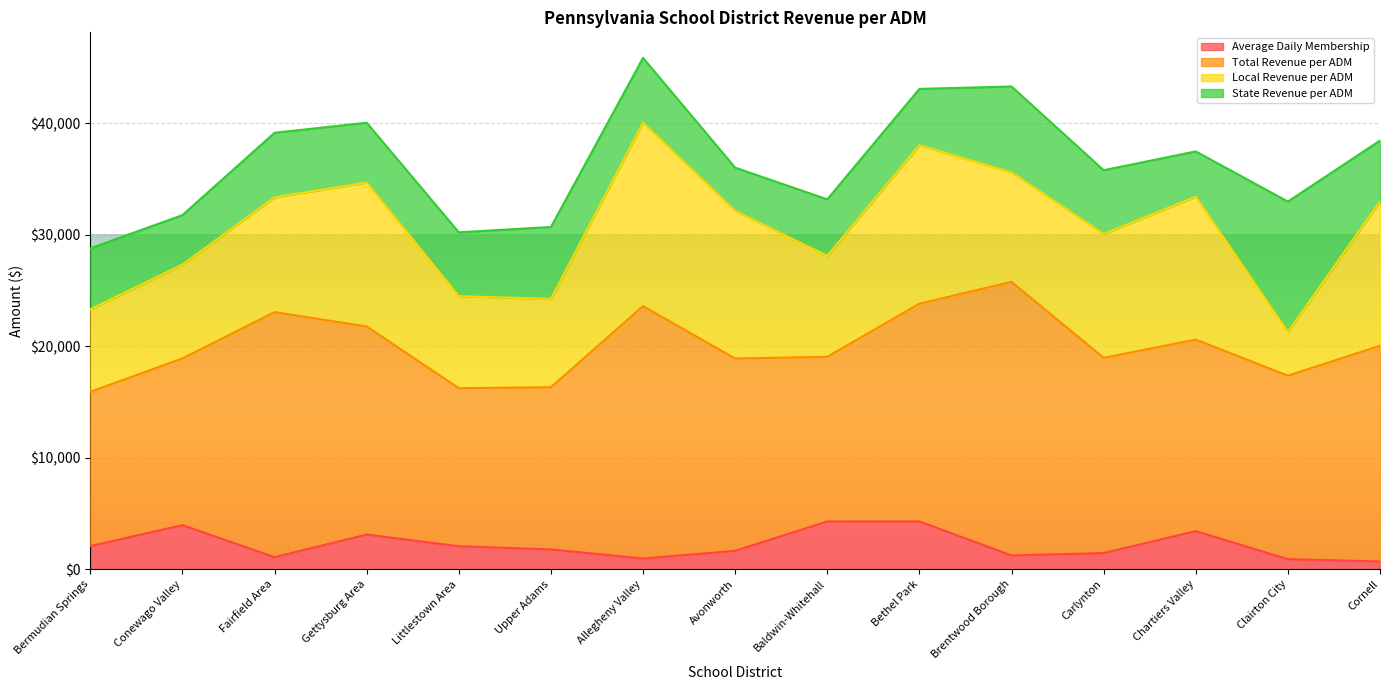

At which category is the sum across all series the highest?

Allegheny Valley